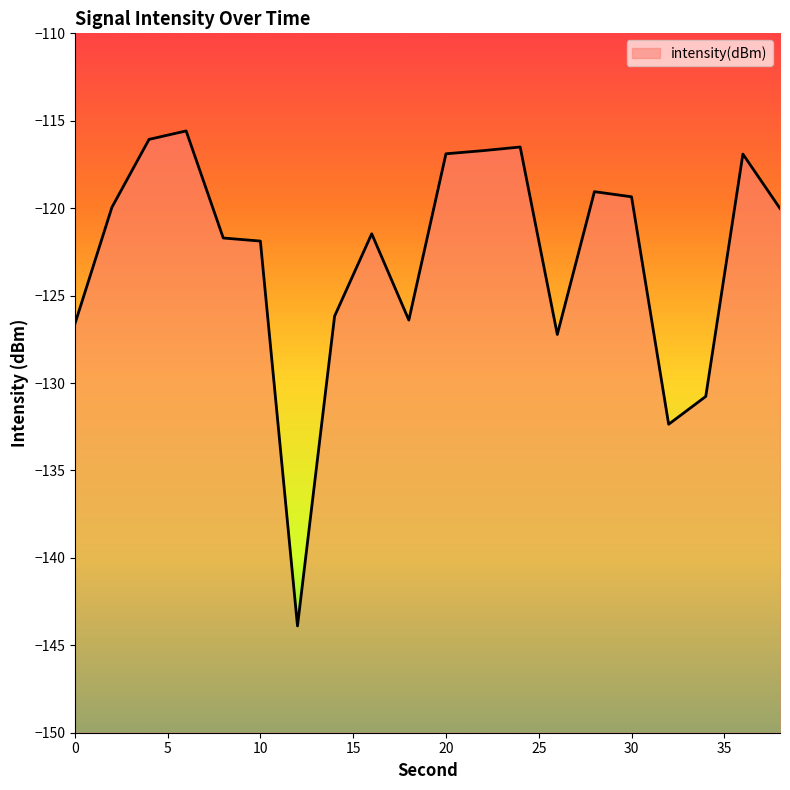

List the labels in order of value, smallest first.

12, 32, 34, 26, 0, 18, 14, 10, 8, 16, 38, 2, 30, 28, 36, 20, 22, 24, 4, 6